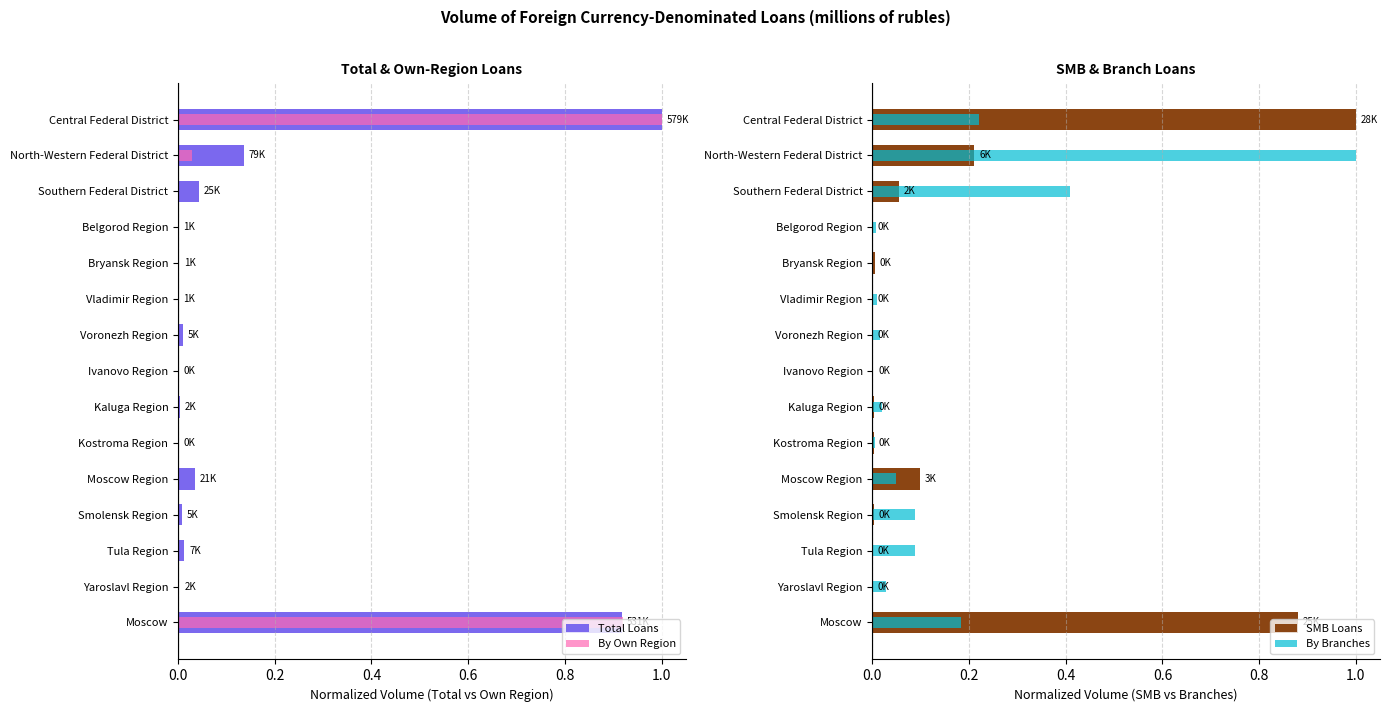

What is the difference between the maximum and second lowest values in the SMB Loans series?

1.0